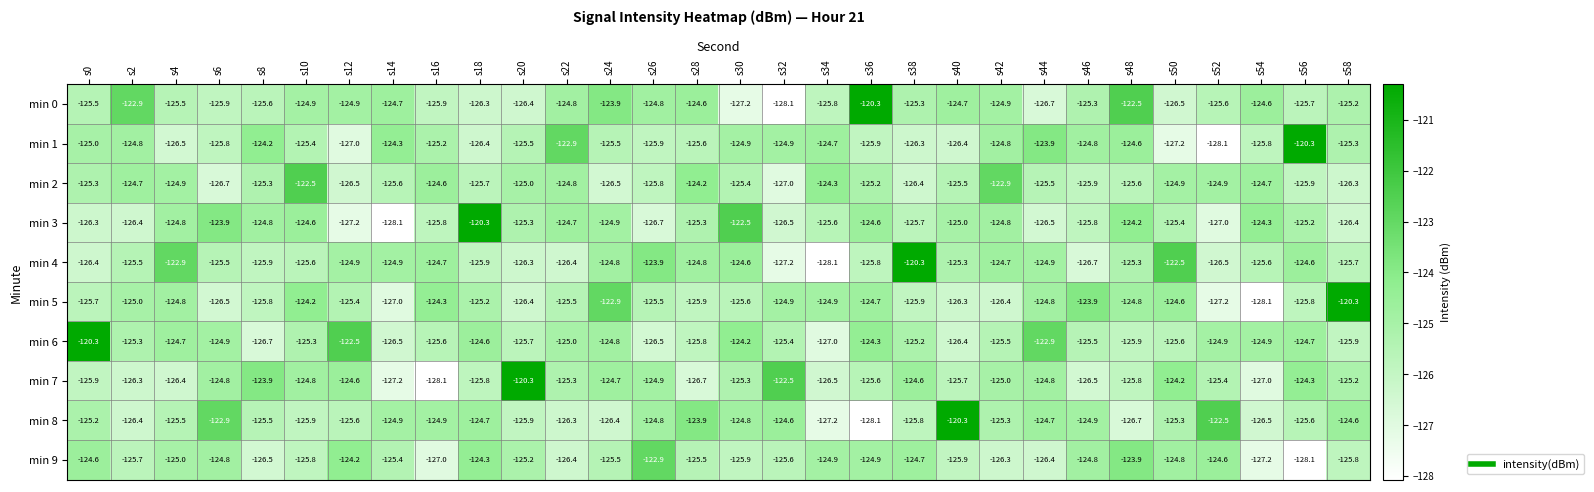

Count the number of categories in the chart.

30